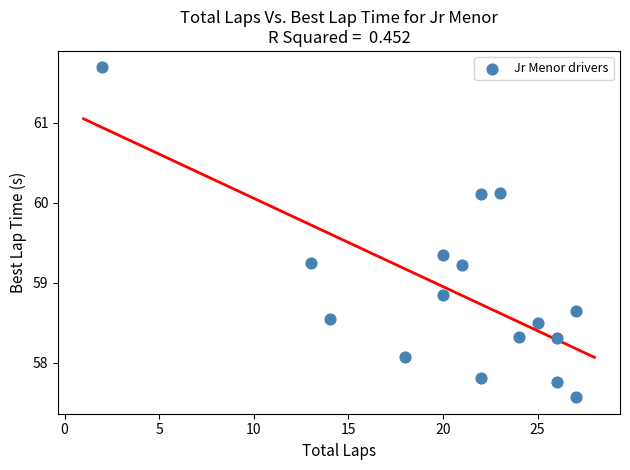

What is the range of Y values (max minus min)?

4.1